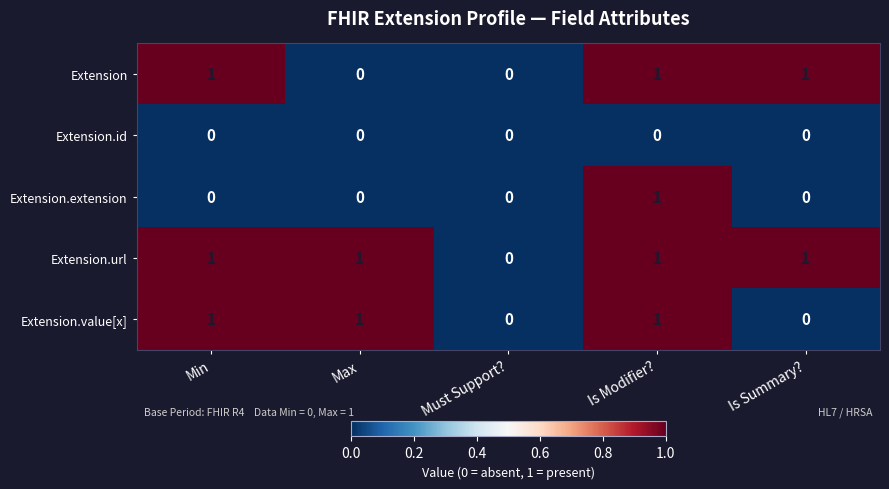

True or false: Extension.value[x] has a value of 0 at Is Summary?.

True